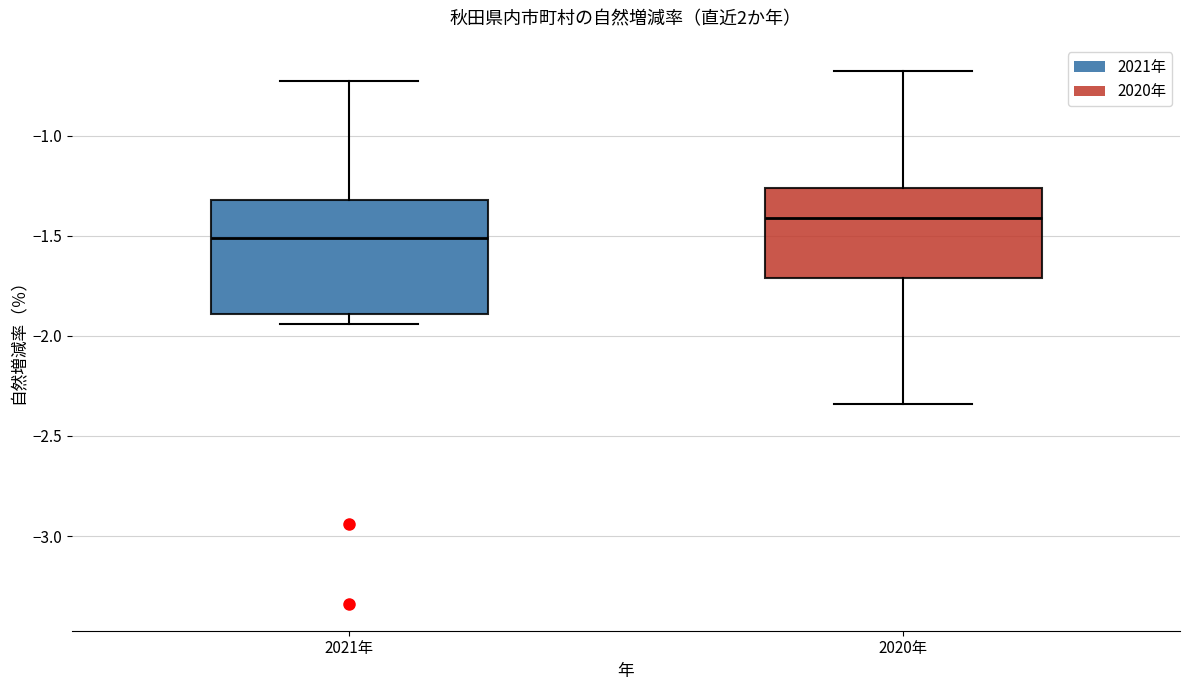

Comparing the boxes themselves (not the whiskers), which one is the tallest?

2021年